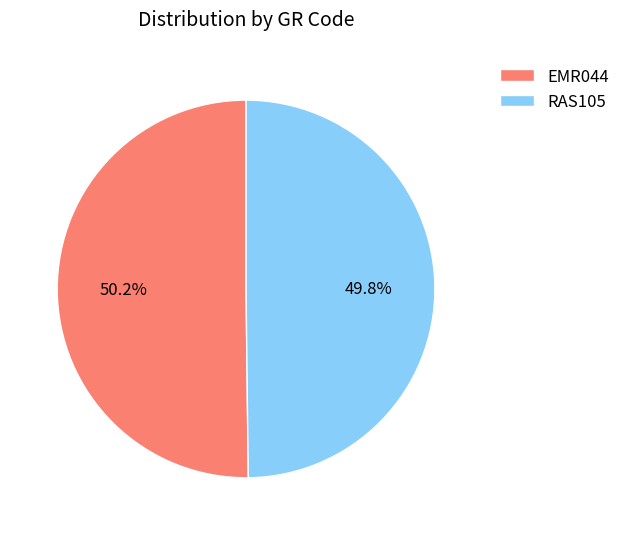

What is the ratio of the value at RAS105 to the value at EMR044?

1.0